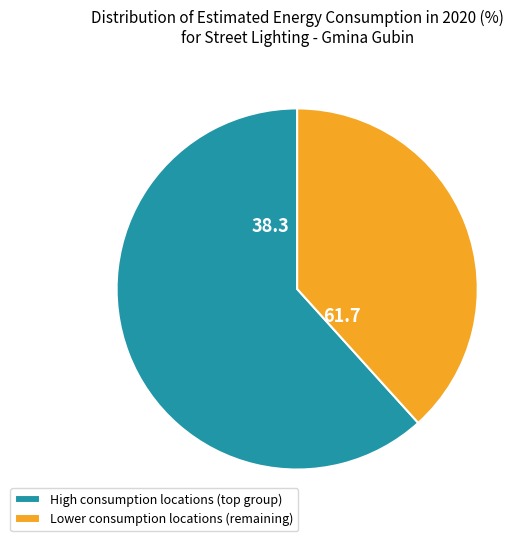

Which slice is the smallest?

Lower consumption locations (remaining)